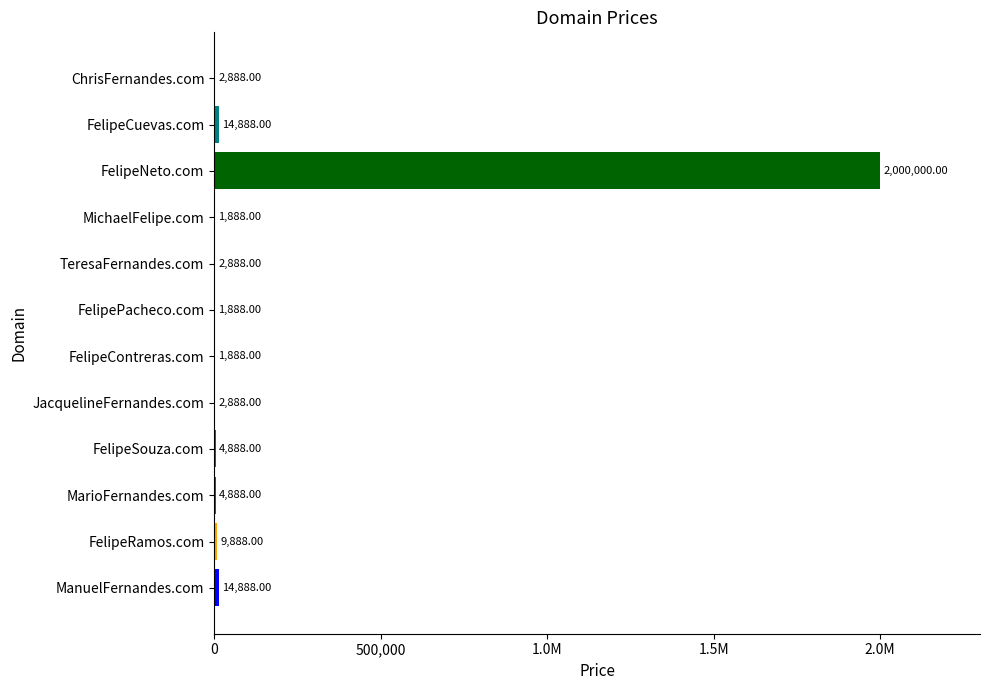

What is the minimum value shown in the chart?

1888